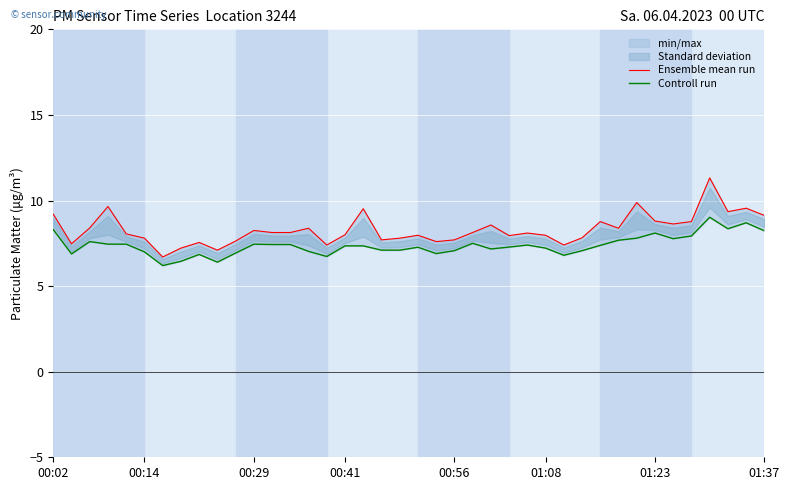

Which series changed the most between 00:14 and 26?

Ensemble mean run